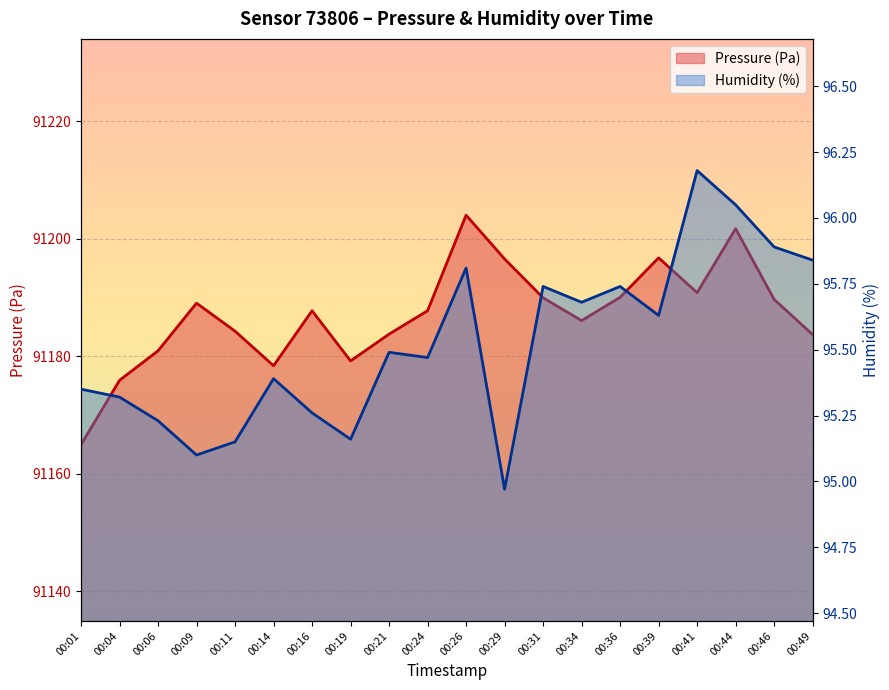

Which category has the highest value across all series?

00:26